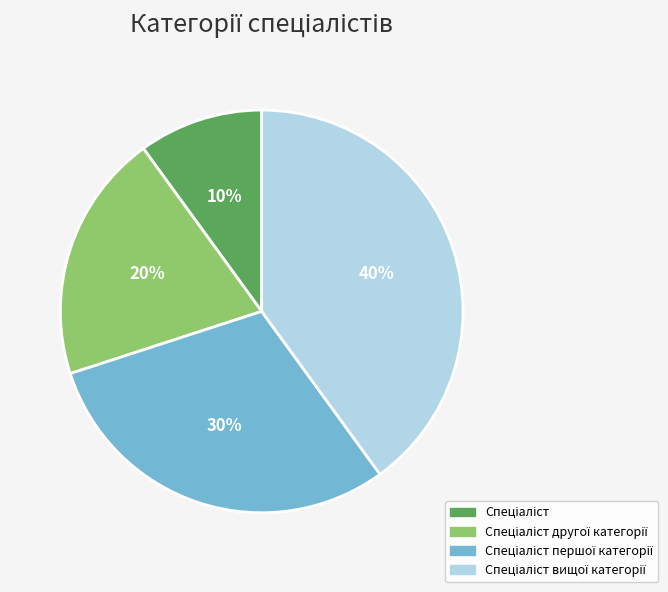

To the nearest percent, what is the difference between the largest and smallest slice percentages?

30%